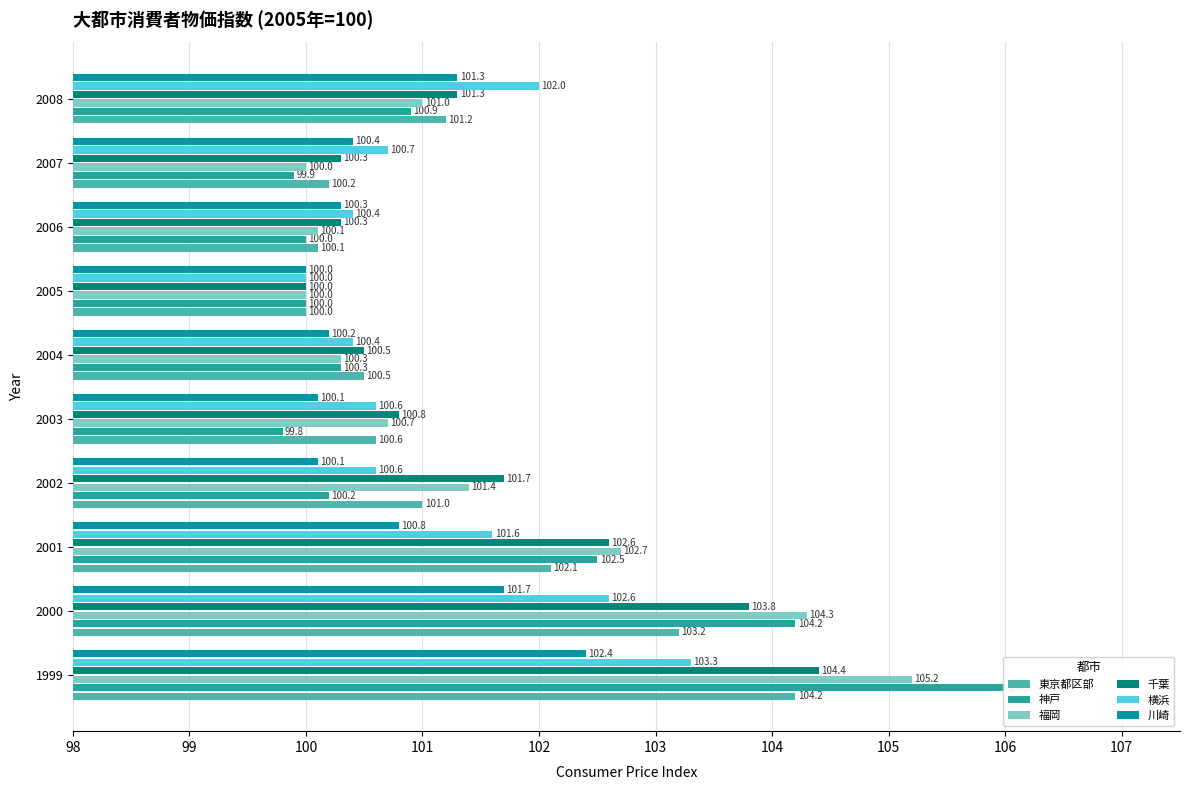

Rank the series by their maximum value, from highest to lowest.

神戸, 福岡, 千葉, 東京都区部, 横浜, 川崎